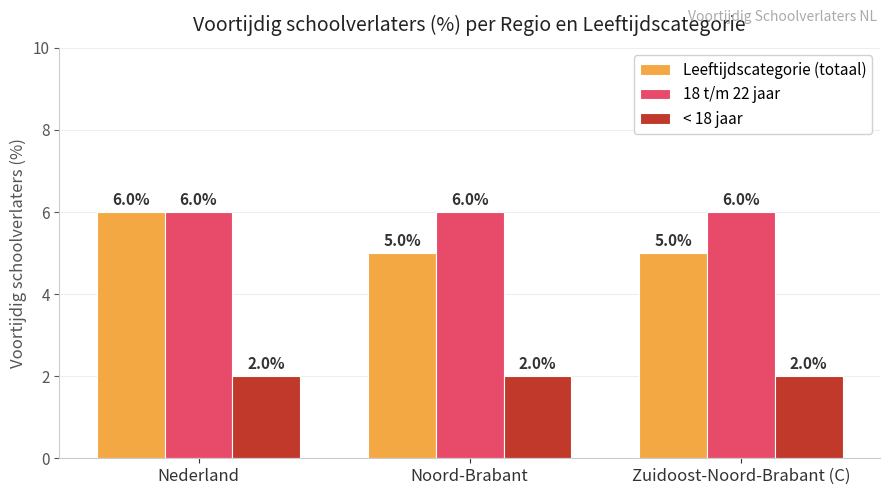

Which series changed the most between Nederland and Noord-Brabant?

Leeftijdscategorie (totaal)